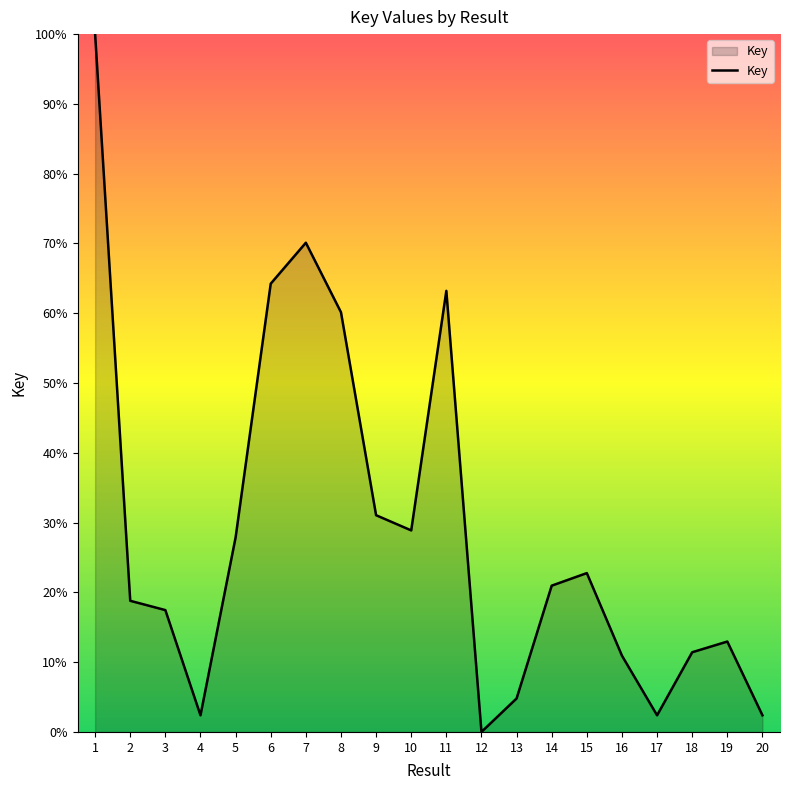

What is the ratio of the value at 9 to the value at 17?

13.0